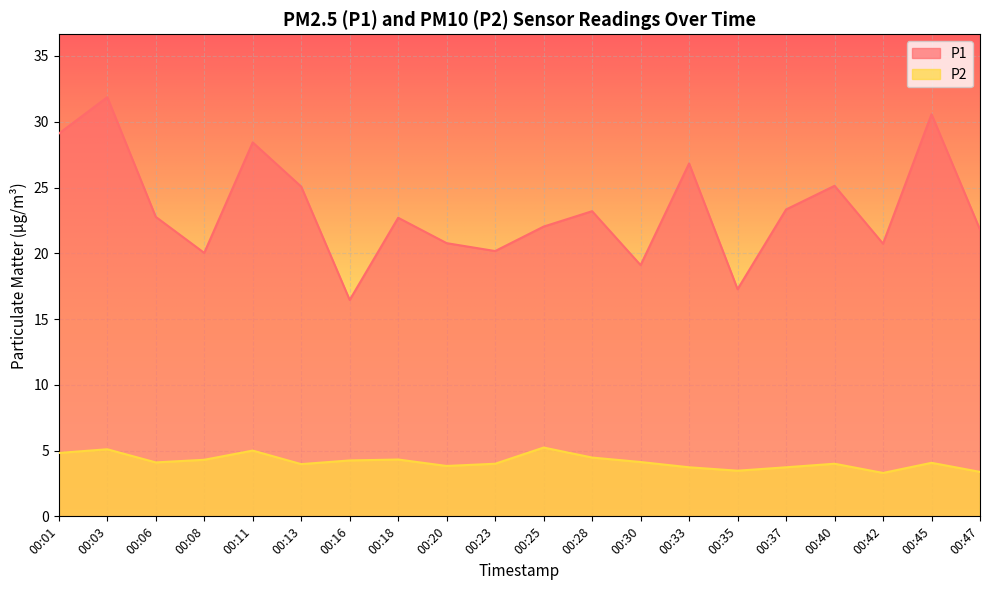

At how many categories does at least one series exceed 19?

18